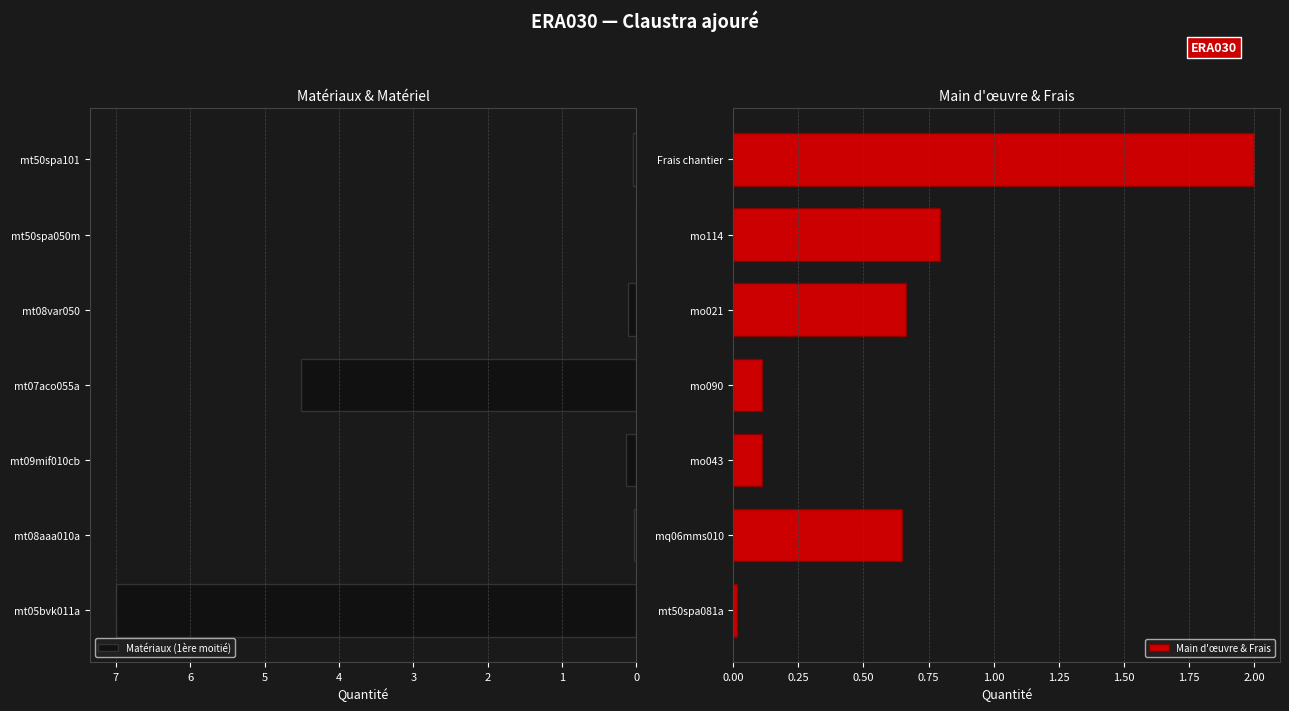

What is the highest value of the Matériaux (1ère moitié) series?

7.0